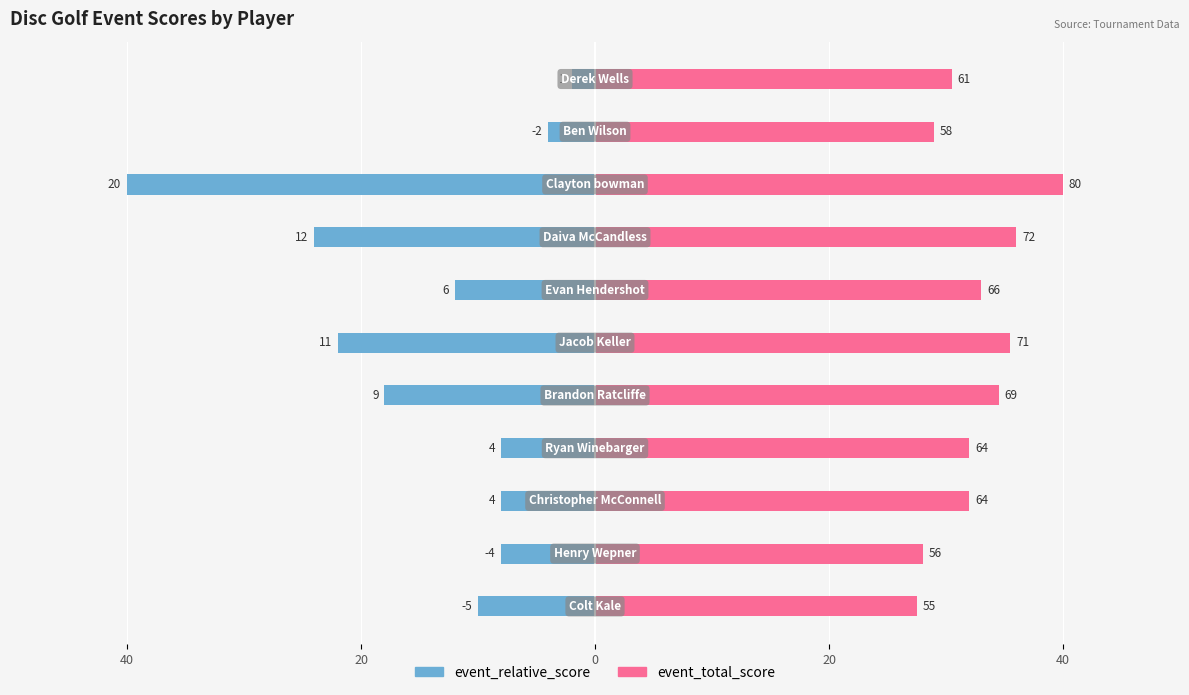

Rank the series at 7 from lowest to highest value.

event_relative_score, event_total_score